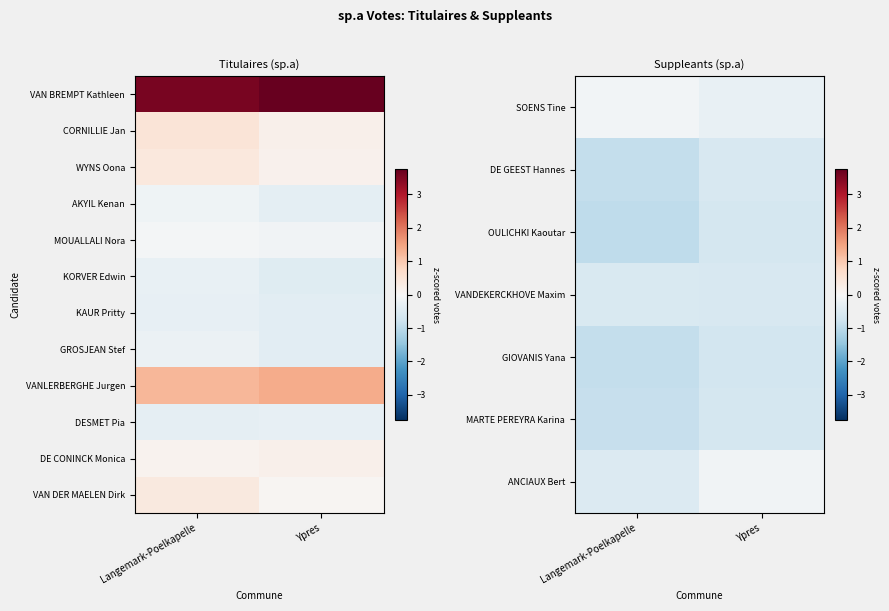

The OULICHKI Kaoutar series shows -1.1 at Ypres. True or false?

False